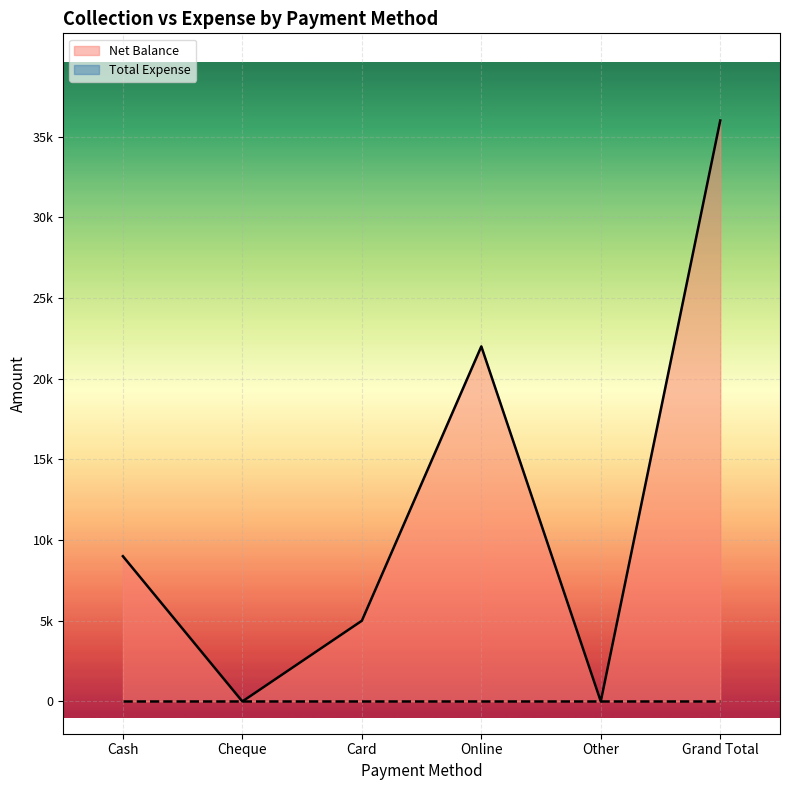

What is the greatest value displayed?

36000